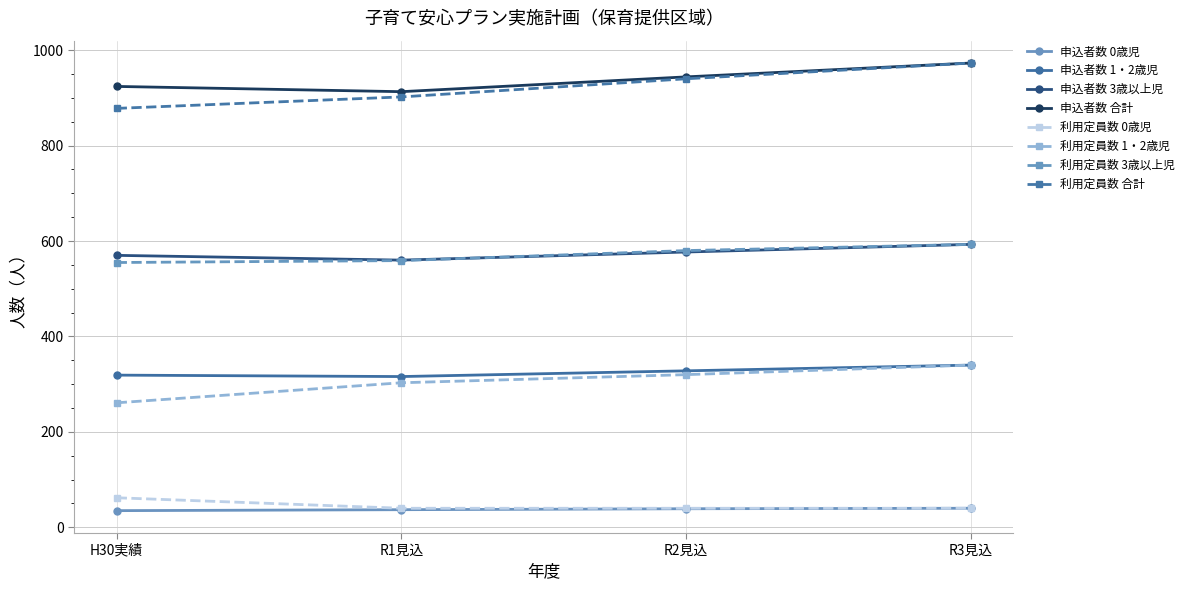

What are all the series names shown in the legend?

申込者数 0歳児, 申込者数 1・2歳児, 申込者数 3歳以上児, 申込者数 合計, 利用定員数 0歳児, 利用定員数 1・2歳児, 利用定員数 3歳以上児, 利用定員数 合計